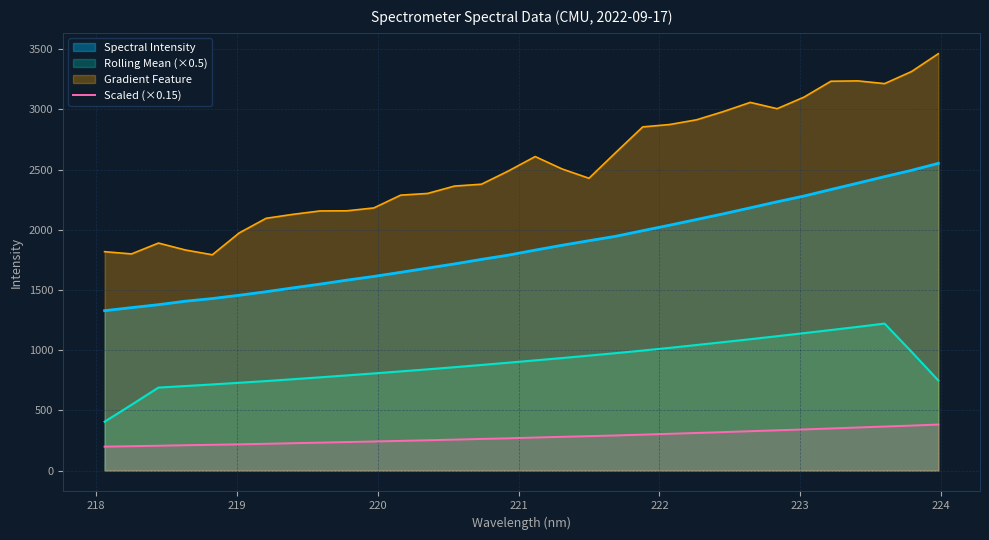

Rank the series by their maximum value, from highest to lowest.

Gradient Feature, Spectral Intensity, Rolling Mean (×0.5), Scaled (×0.15)